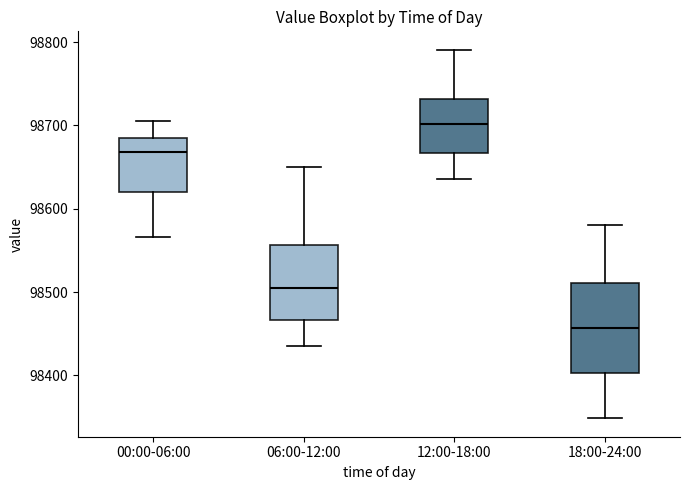

Reading left to right, transcribe this box plot: for each box, give where its median line is, the range the box spans, and where its two whiskers end, as read against the y-axis. The values are not printed on the chart, so give them approximately, as read against the axis.

00:00-06:00: median 98670, box 98620 to 98680, whiskers 98570 to 98710
06:00-12:00: median 98500, box 98470 to 98560, whiskers 98440 to 98650
12:00-18:00: median 98700, box 98670 to 98730, whiskers 98640 to 98790
18:00-24:00: median 98460, box 98400 to 98510, whiskers 98350 to 98580